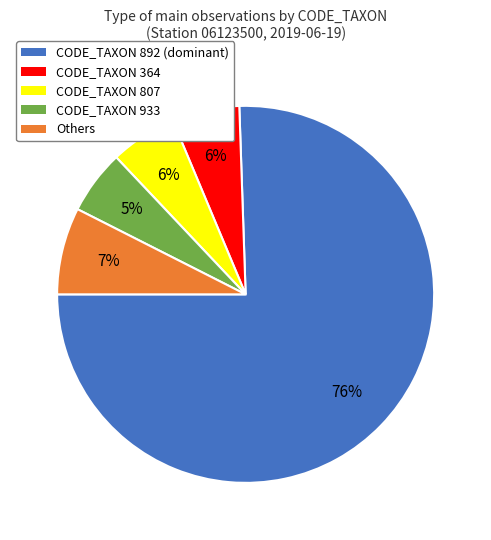

How many slices are in this pie chart?

5